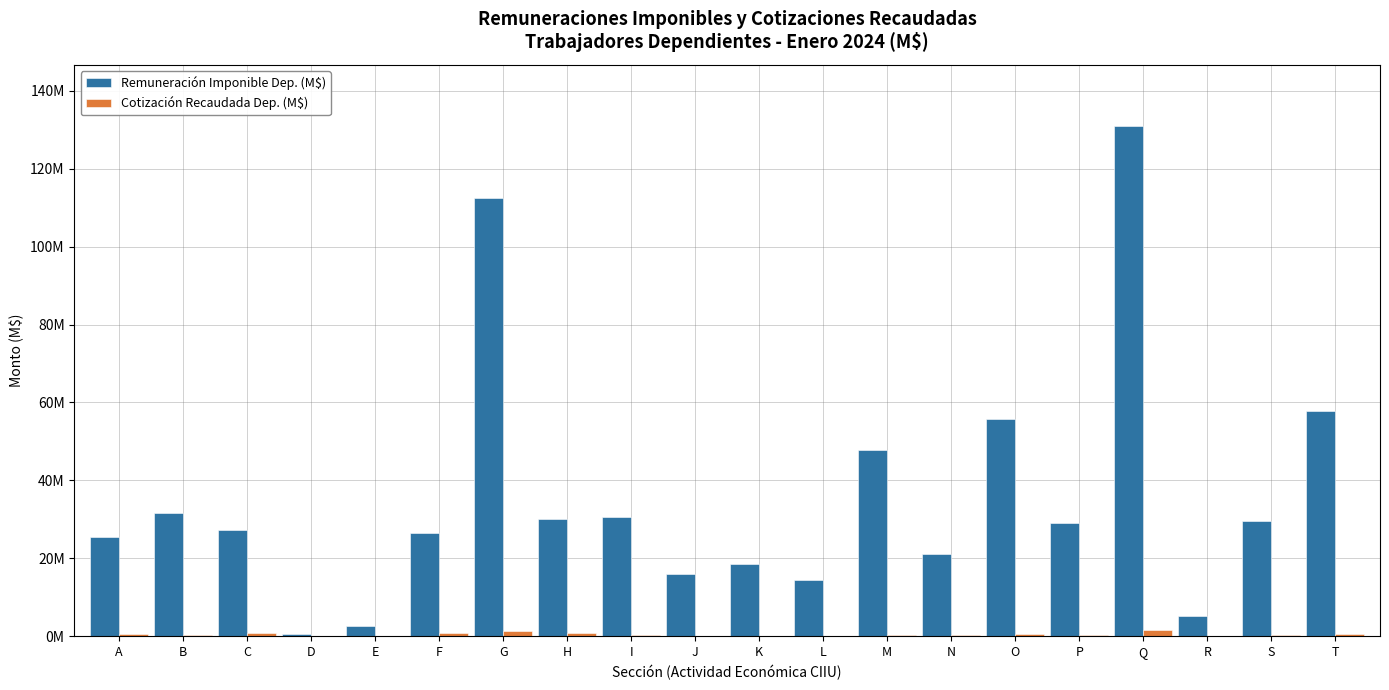

Reading right to left, what are all the values shown in this chart?

Remuneración Imponible Dep. (M$): T=57697106.9	S=29487690.4	R=5262373.1	Q=130900887.3	P=28963886.2	O=55874043.5	N=21214167.0	M=47911167.2	L=14470567.4	K=18591497.3	J=16020442.8	I=30692866.5	H=29995879.5	G=112466081.1	F=26565796.8	E=2647450.7	D=585344.1	C=27306423.0	B=31710375.8	A=25437136.9
Cotización Recaudada Dep. (M$): T=549053.9	S=347445.8	R=74687.9	Q=1626100.5	P=248901.3	O=675584.6	N=259902.9	M=471289.0	L=151595.2	K=184907.2	J=186264.9	I=338157.0	H=961548.5	G=1388952.9	F=841393.9	E=65325.1	D=15930.4	C=779853.1	B=435520.7	A=664737.1